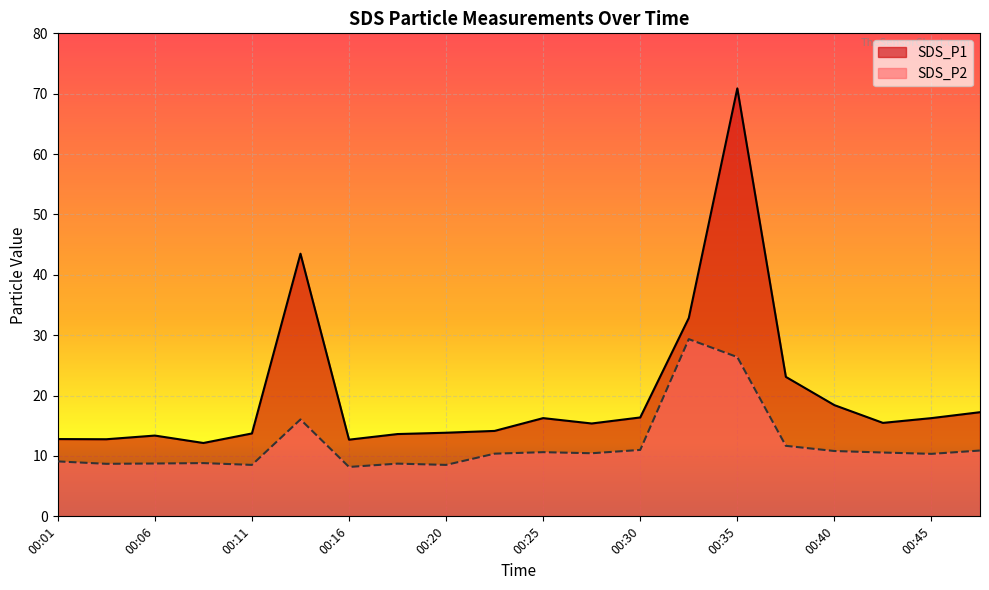

True or false: SDS_P2 has a value of 10.9 at 00:47.

True